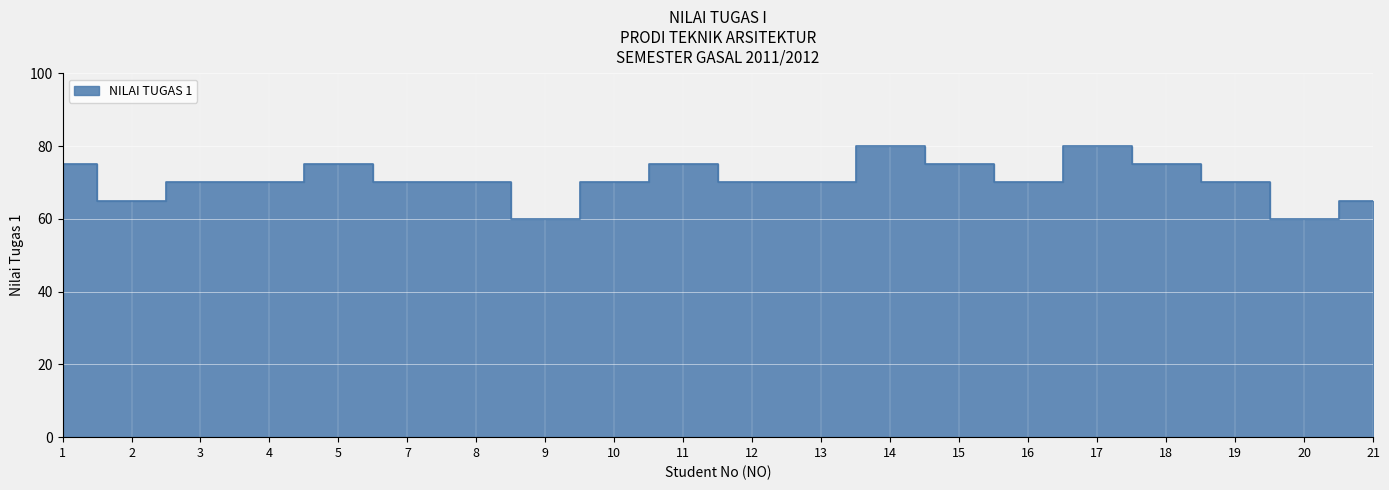

Reading left to right, list all the values displayed in this chart.

1=75	2=65	3=70	4=70	5=75	7=70	8=70	9=60	10=70	11=75	12=70	13=70	14=80	15=75	16=70	17=80	18=75	19=70	20=60	21=65